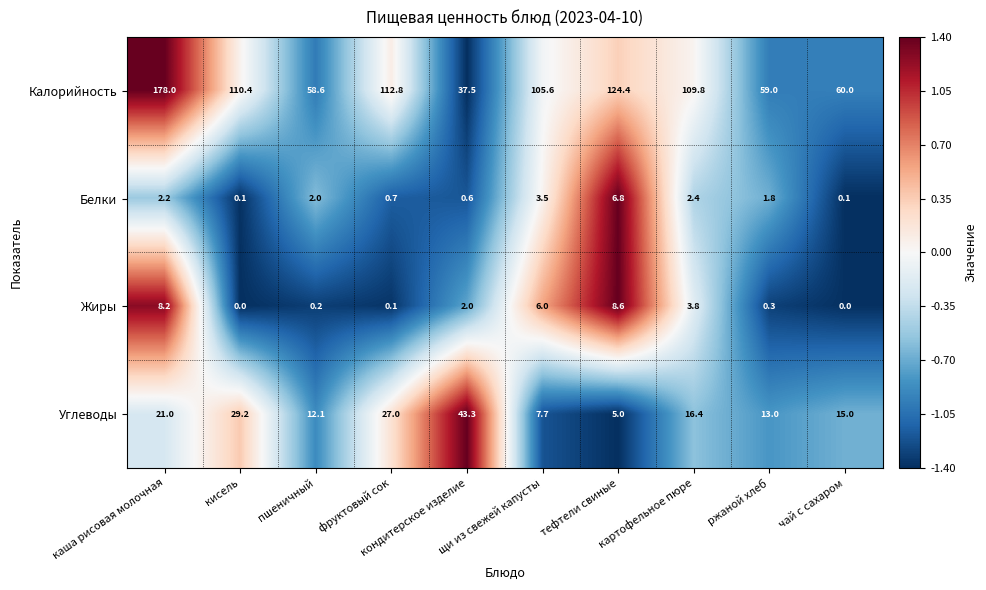

Which series has the largest range (max minus min)?

Калорийность